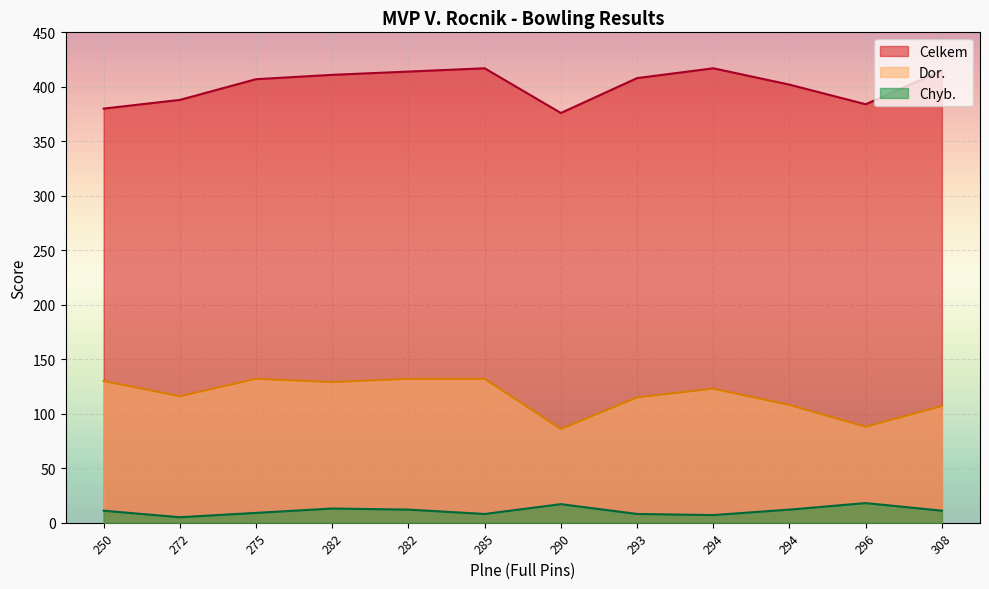

What is the greatest value displayed?

417